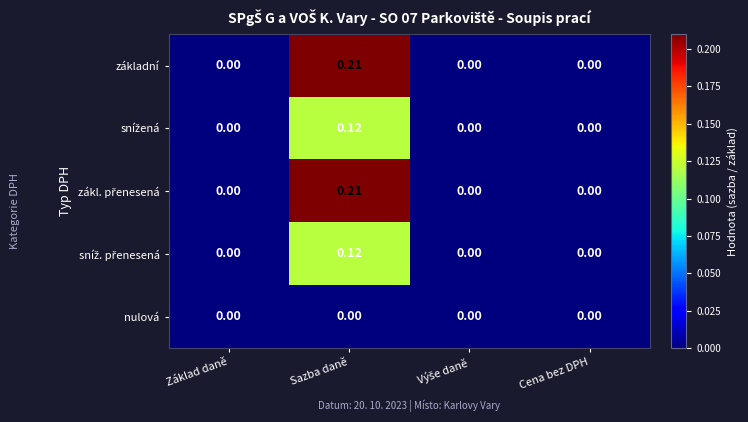

Which label corresponds to the largest value in the chart?

Sazba daně